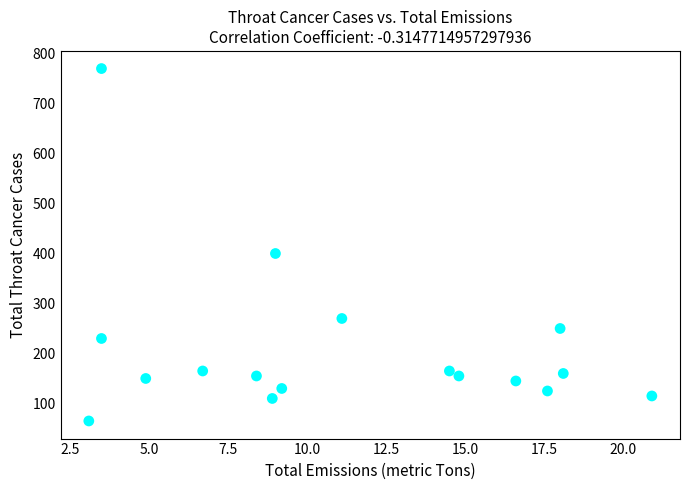

What is the range of Y values (max minus min)?

705